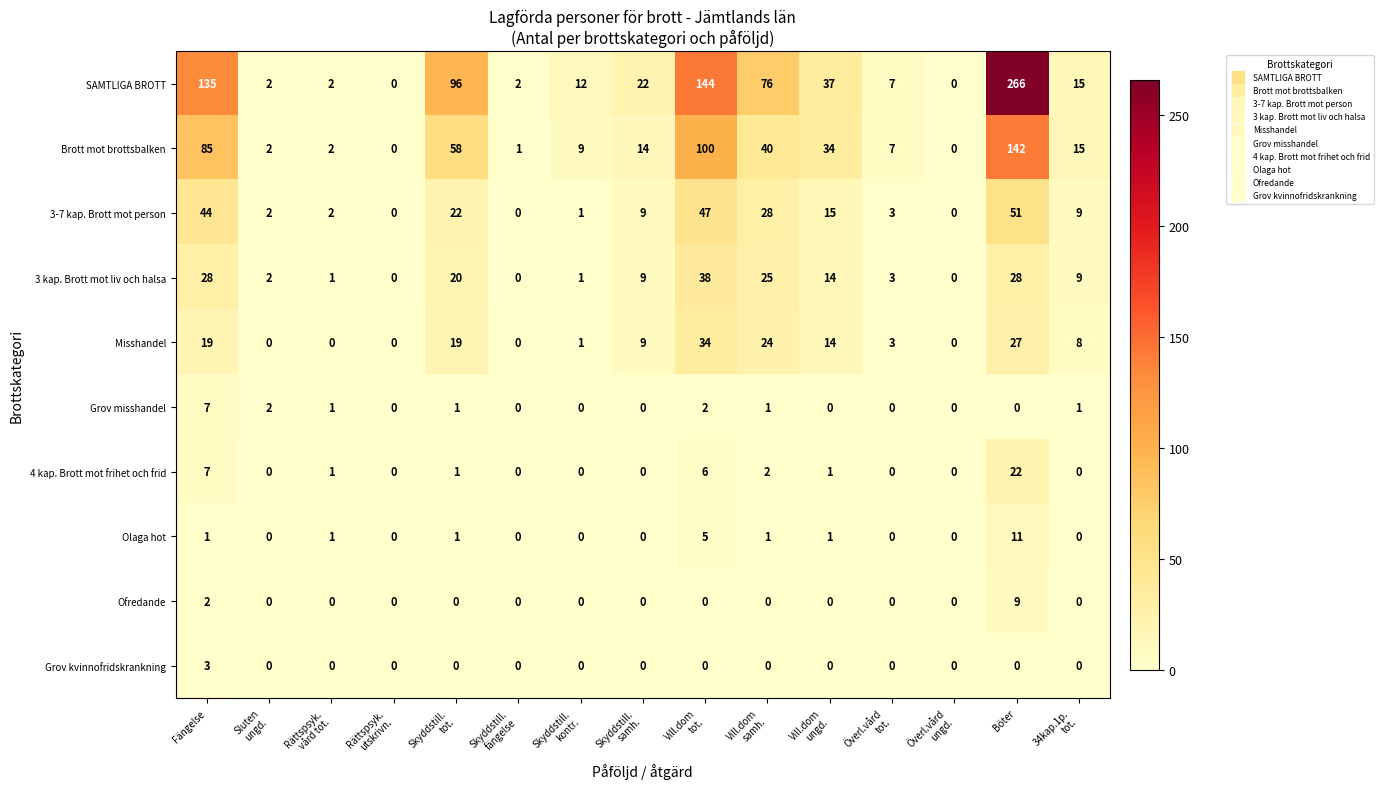

Count the number of categories in the chart.

15